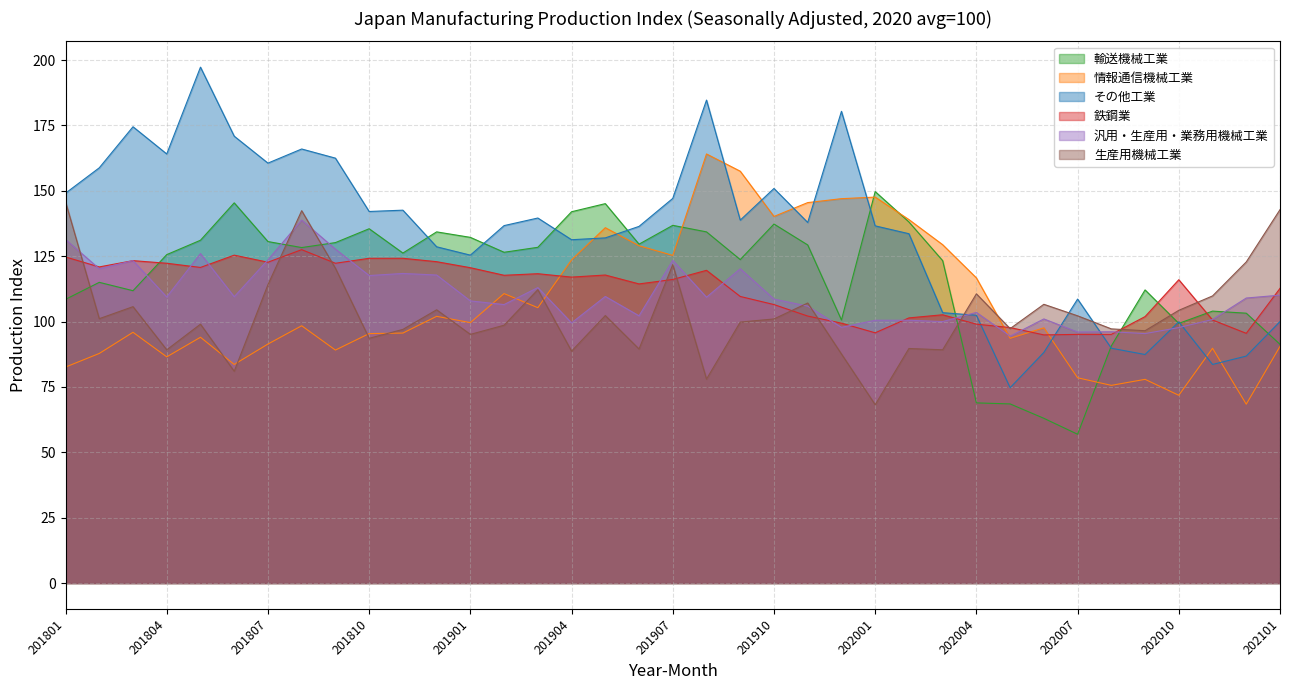

Is the value of その他工業 at 201905 greater than the value of 生産用機械工業 at 201810?

Yes